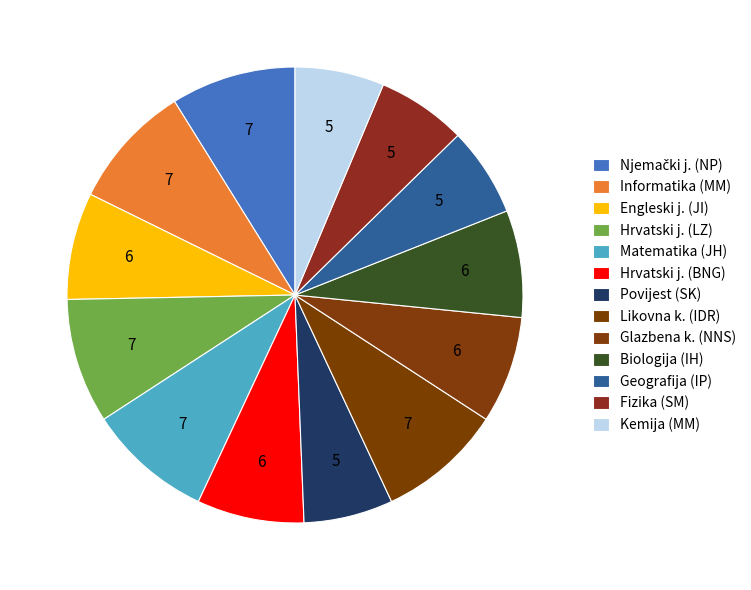

How many segments does this pie chart have?

13